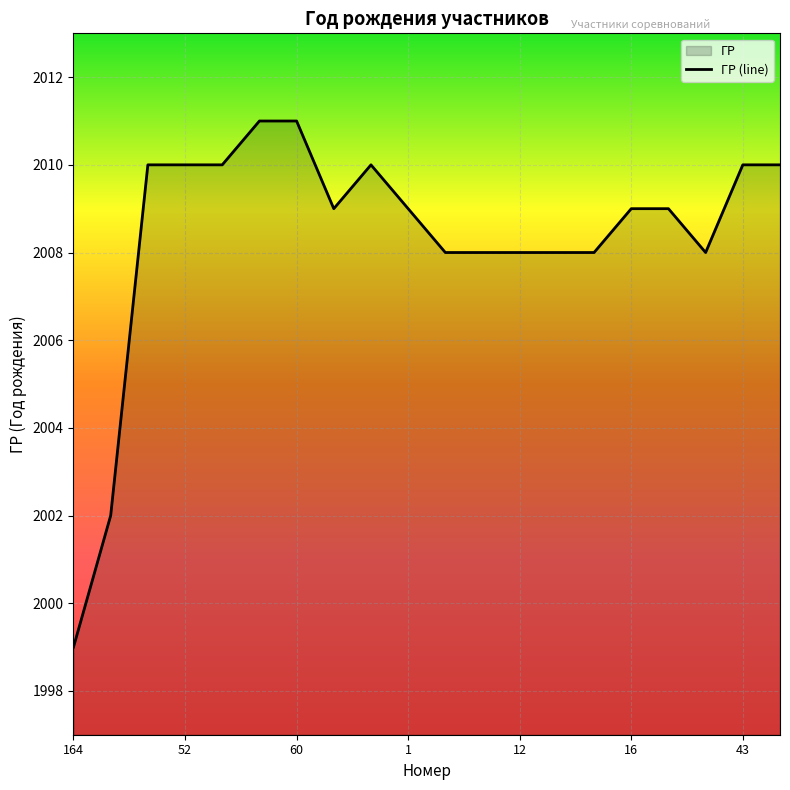

Which category has the lowest value across all series?

164